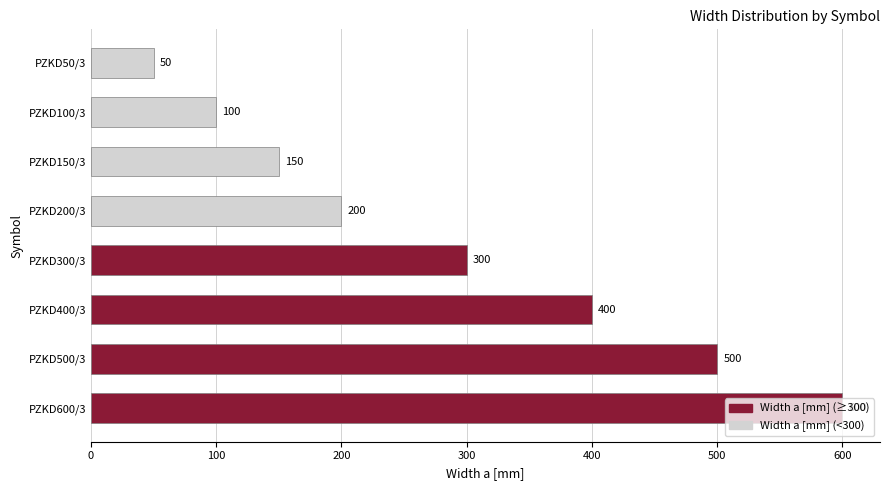

What is the difference between the second highest and minimum values?

450